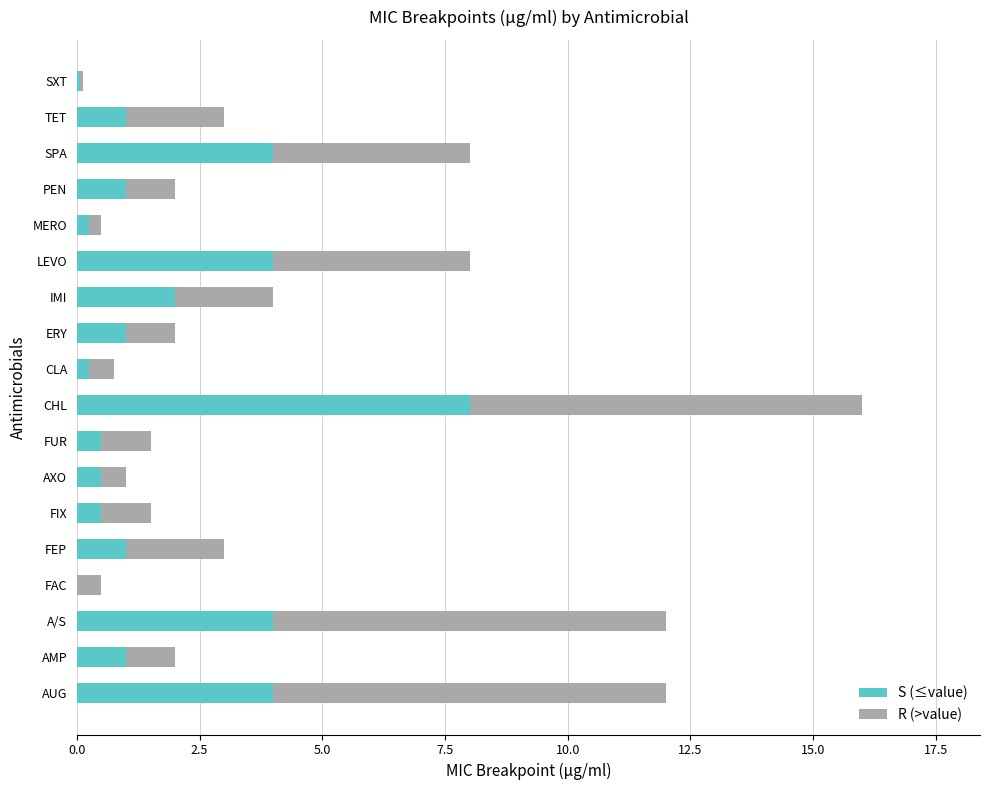

What is the average value of the S (≤value) series?

1.8